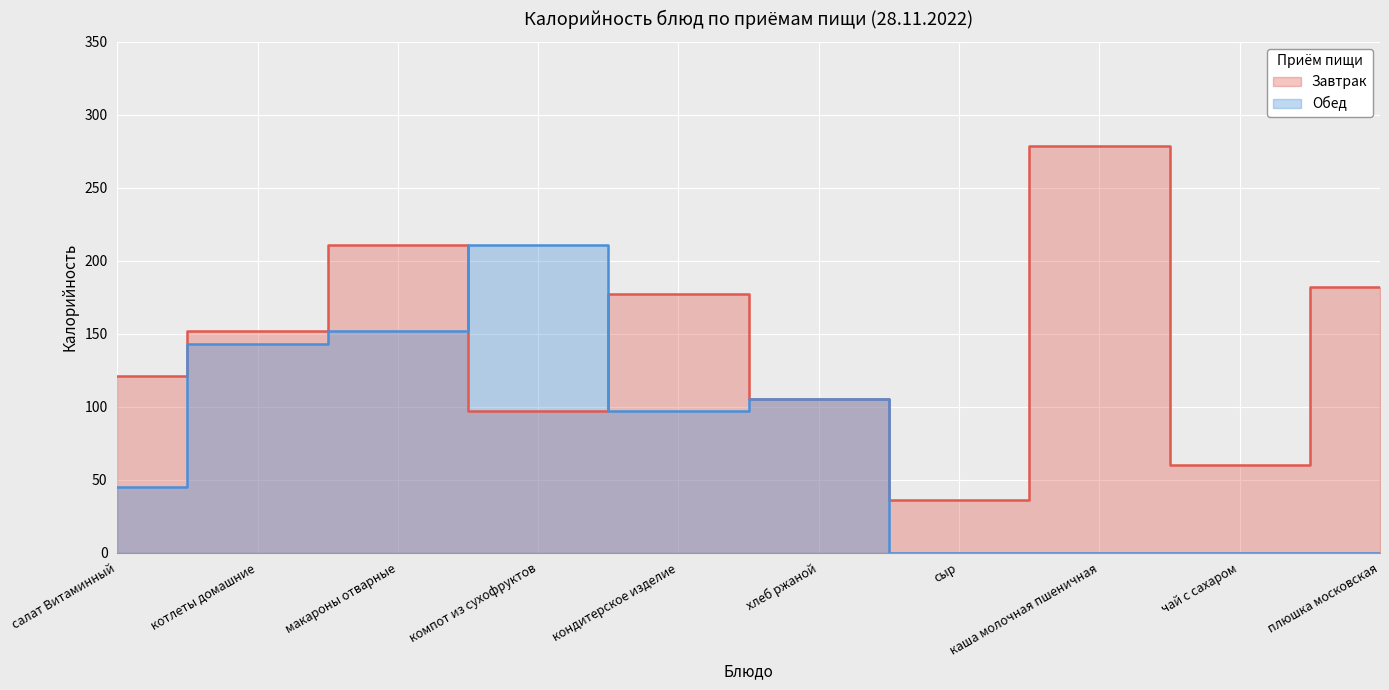

How many data points does each series have?

10